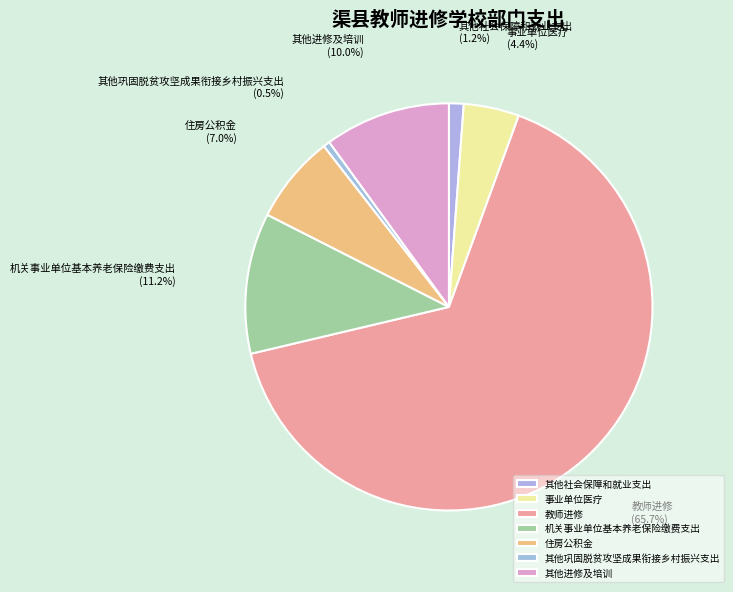

Is 教师进修 the majority of the pie?

Yes